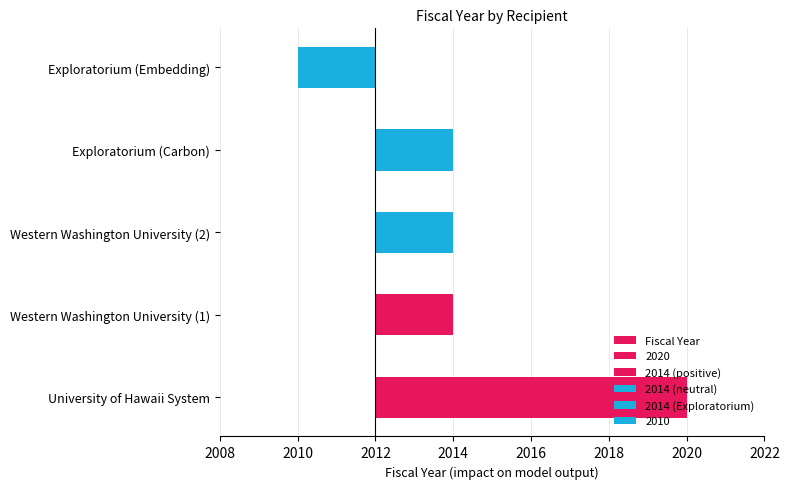

How many values are above zero?

4